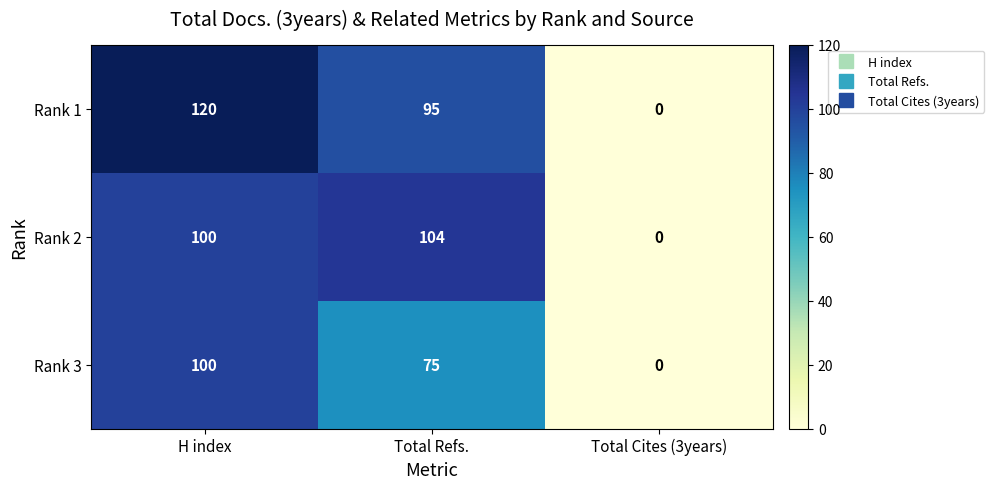

Reading right to left, list all the values displayed in this chart.

Rank 1: Total Cites (3years)=0	Total Refs.=95	H index=120
Rank 2: Total Cites (3years)=0	Total Refs.=104	H index=100
Rank 3: Total Cites (3years)=0	Total Refs.=75	H index=100